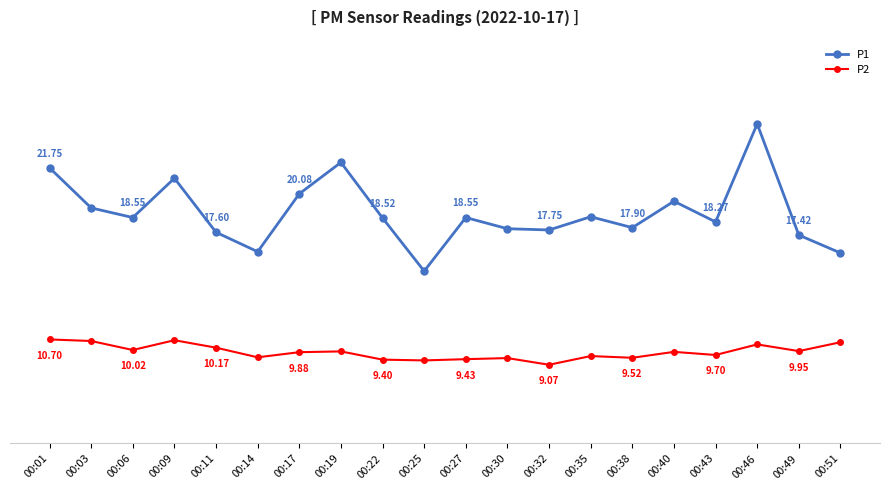

True or false: P1 and P2 intersect in this chart.

False